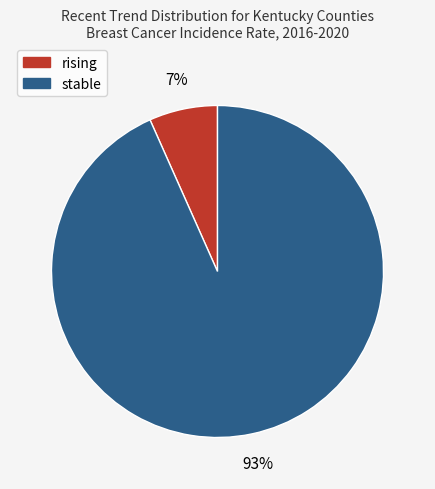

True or false: stable accounts for 99% of the total.

False